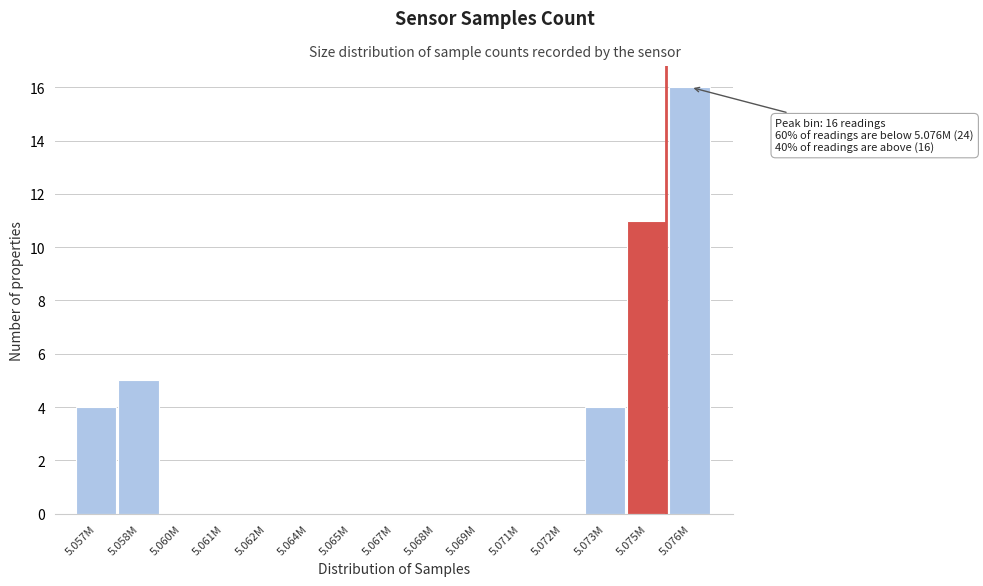

Reading left to right, what are all the values shown in this chart?

5.057M=4	5.058M=5	5.060M=0	5.061M=0	5.062M=0	5.064M=0	5.065M=0	5.067M=0	5.068M=0	5.069M=0	5.071M=0	5.072M=0	5.073M=4	5.075M=11	5.076M=16